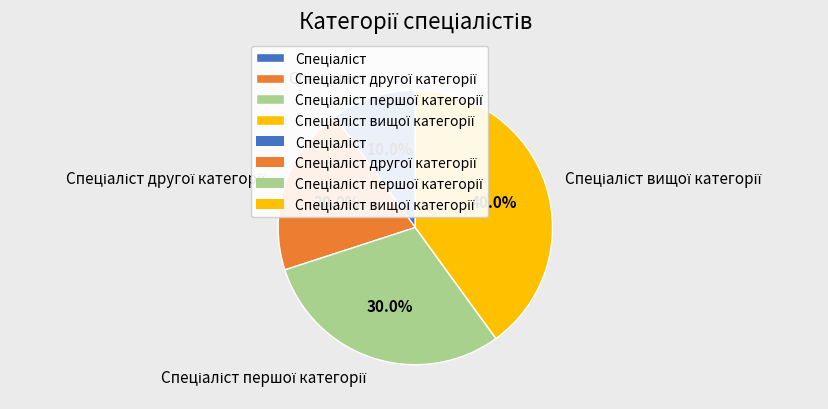

Does any single category account for the majority?

No